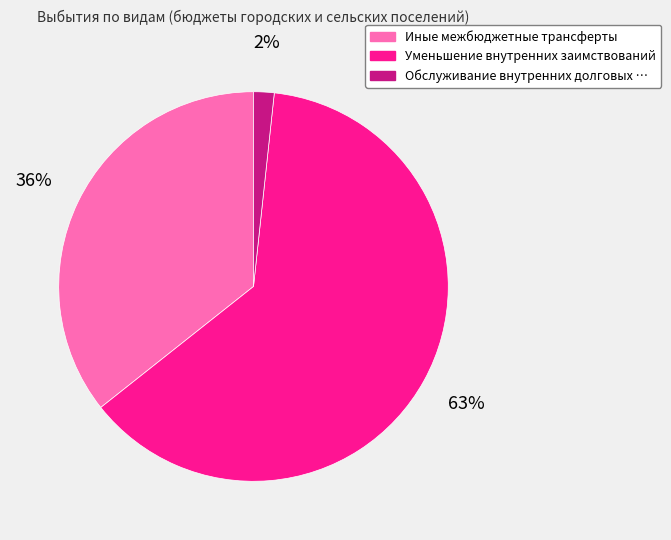

To the nearest percent, what is the average slice percentage?

33%